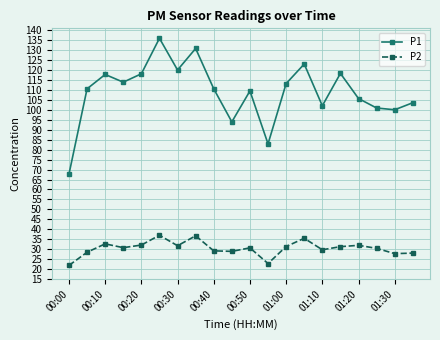

How many lines are shown in the chart?

2